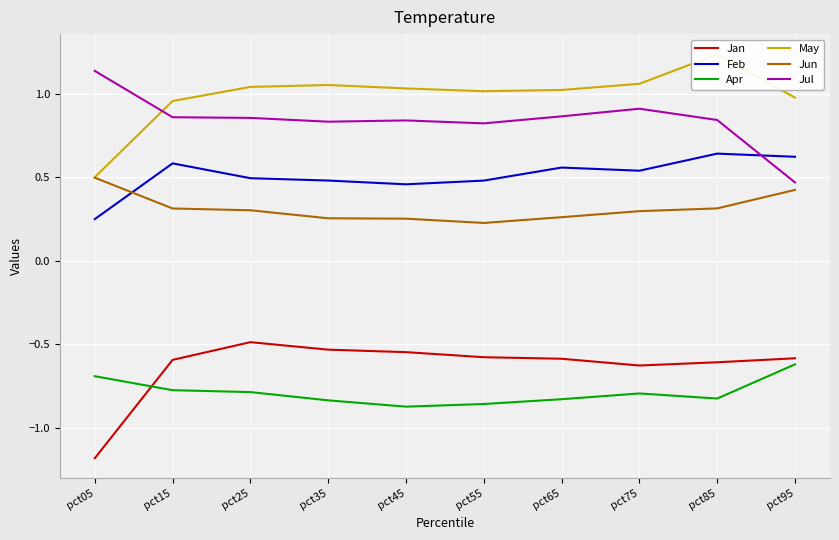

What is the value of the Jun point at the 1st from the left?

0.5